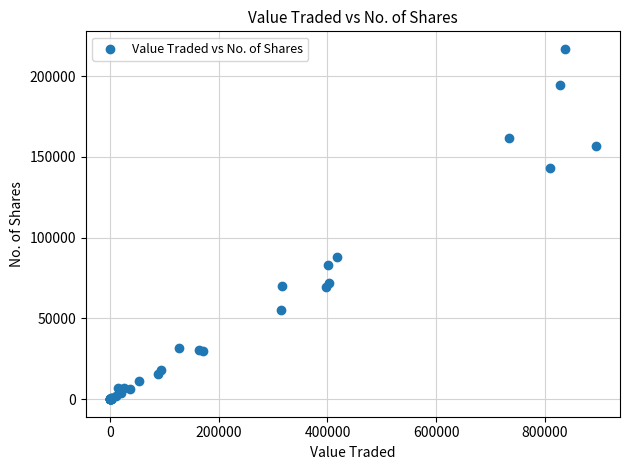

What Y value in the scatter plot is closest to 108420?

87834